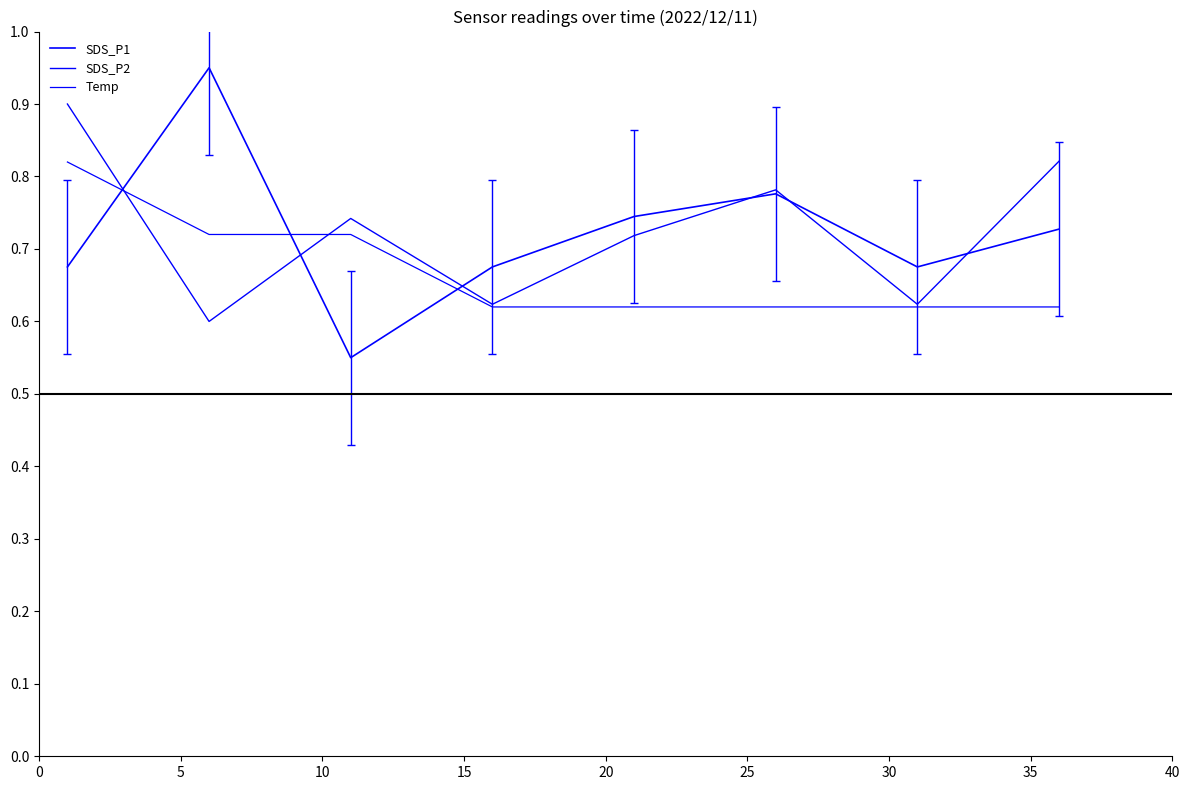

What is the sum of all Temp values?

5.4